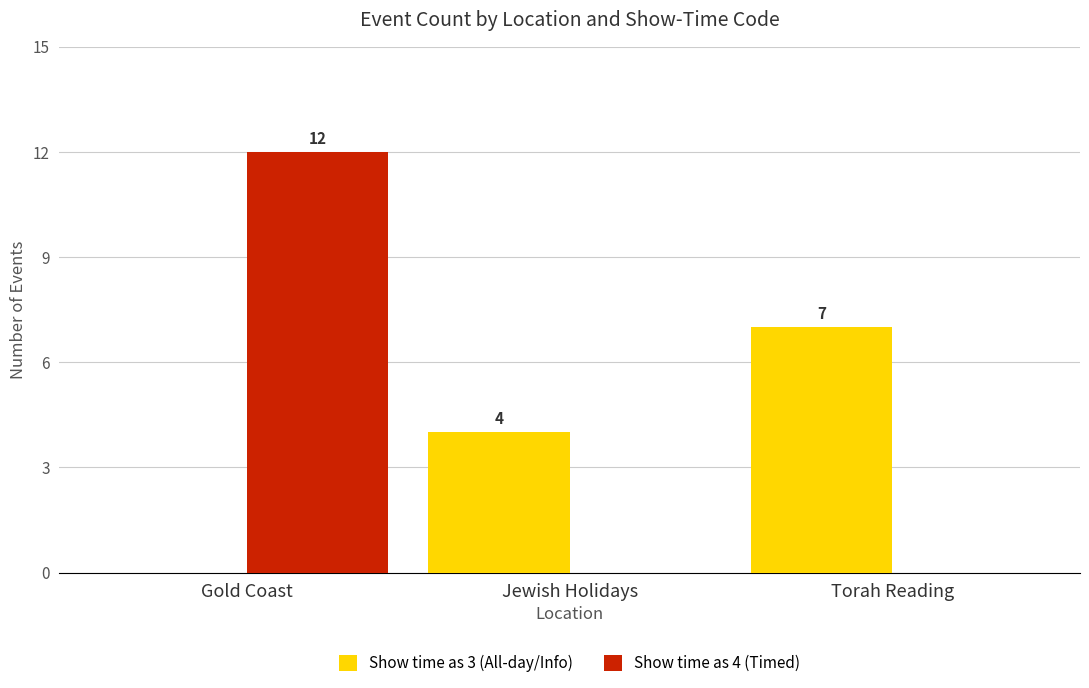

How many groups of bars are there?

3